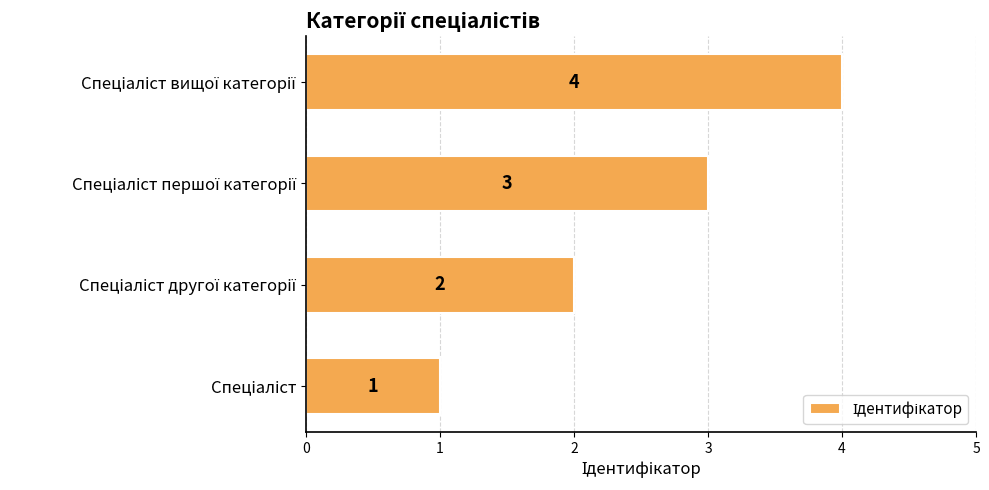

What is the greatest value displayed?

4